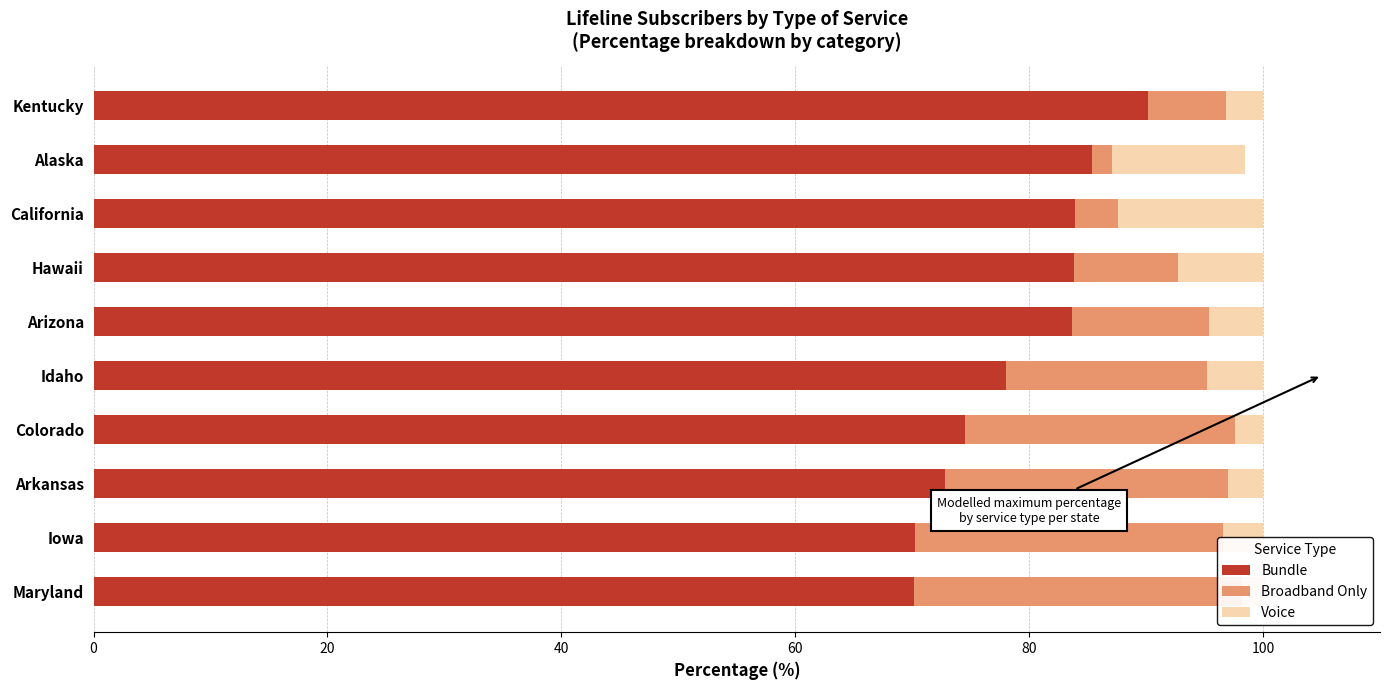

Which series has the largest total across all categories?

Bundle